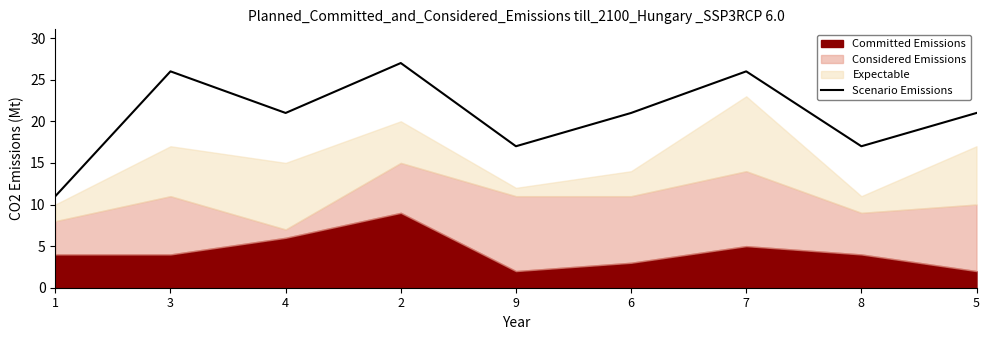

Between 2 and 9, which is larger?

2